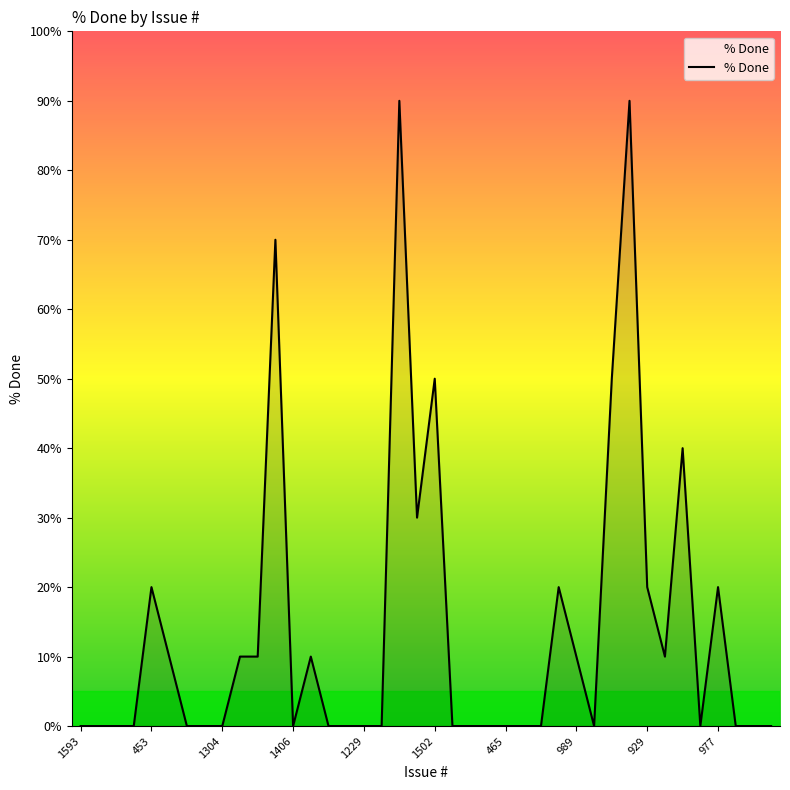

Reading left to right, transcribe all the data shown in this chart.

0	0	0	0	20	10	0	0	0	10	10	70	0	10	0	0	0	0	90	30	50	0	0	0	0	0	0	20	10	0	50	90	20	10	40	0	20	0	0	0